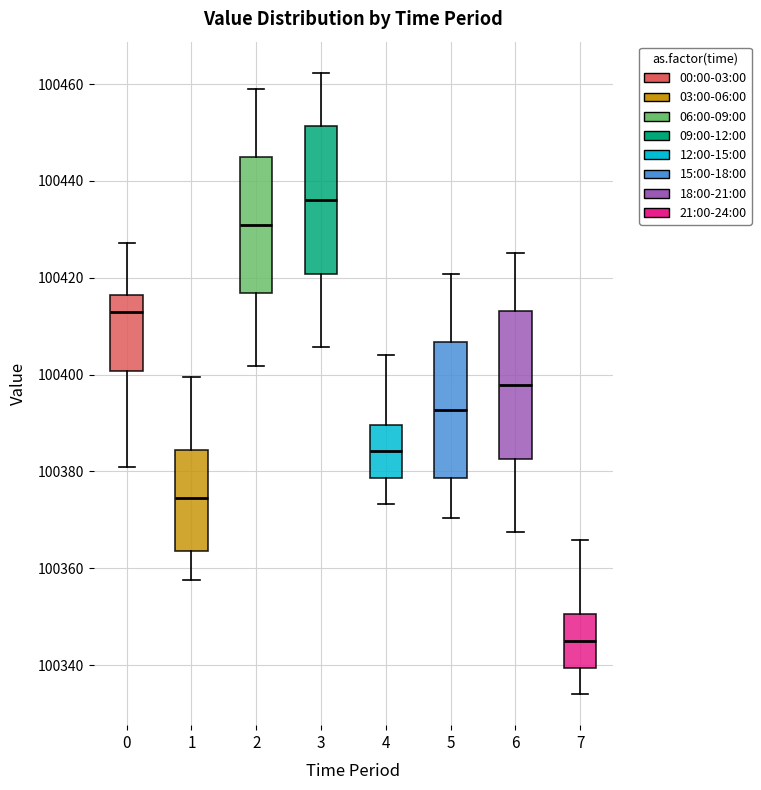

Which box has the highest median line?

3